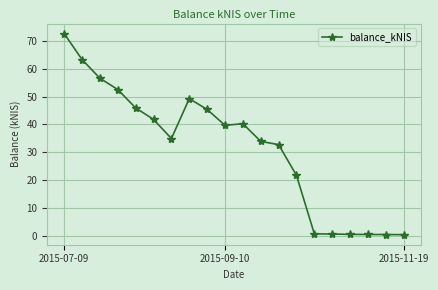

What is the value of the 7th point from the left?

34.9